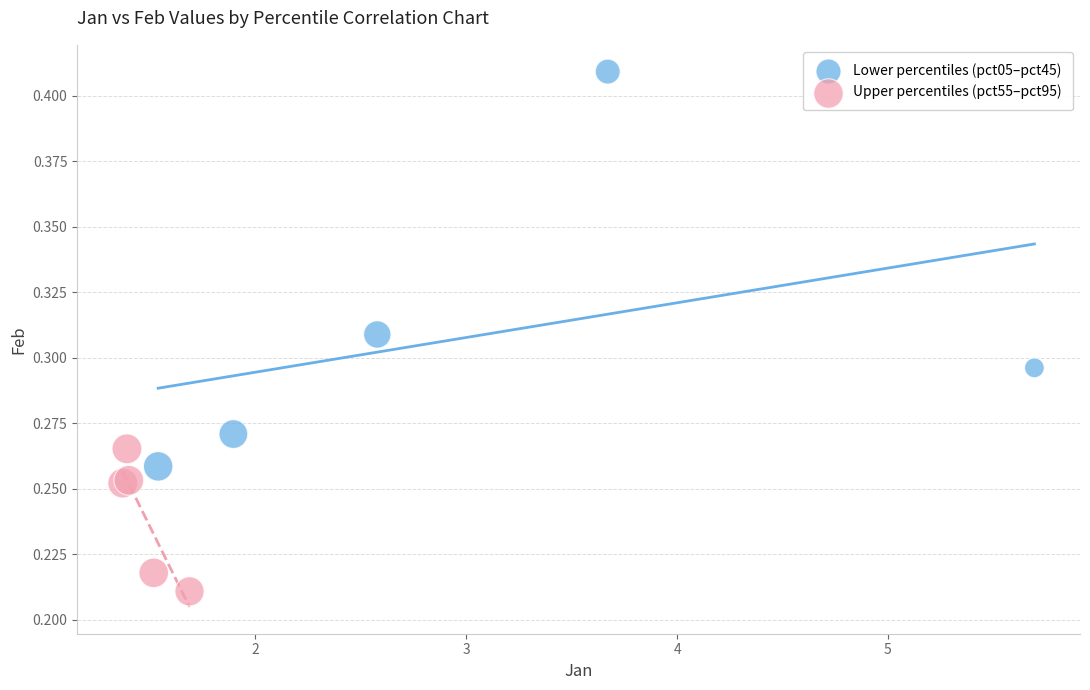

Which series contains the highest Y value?

Lower percentiles (pct05–pct45)